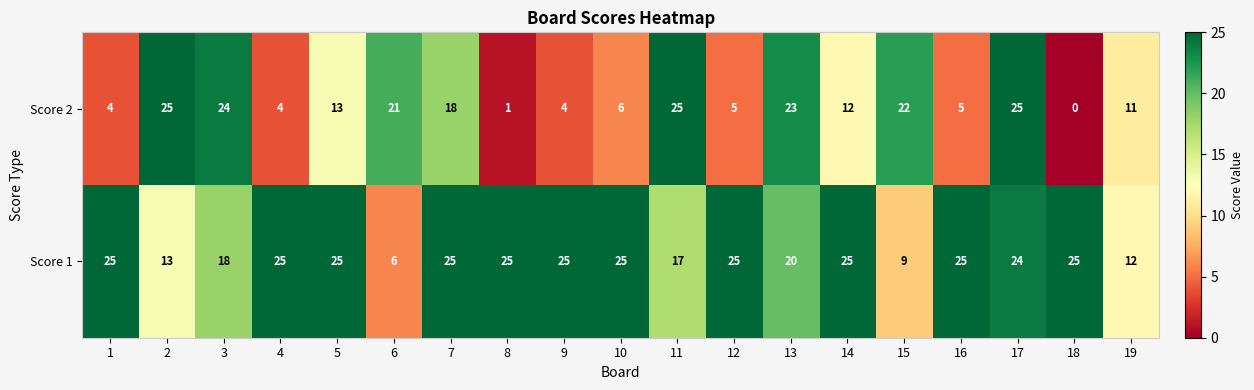

What is the greatest value displayed?

25